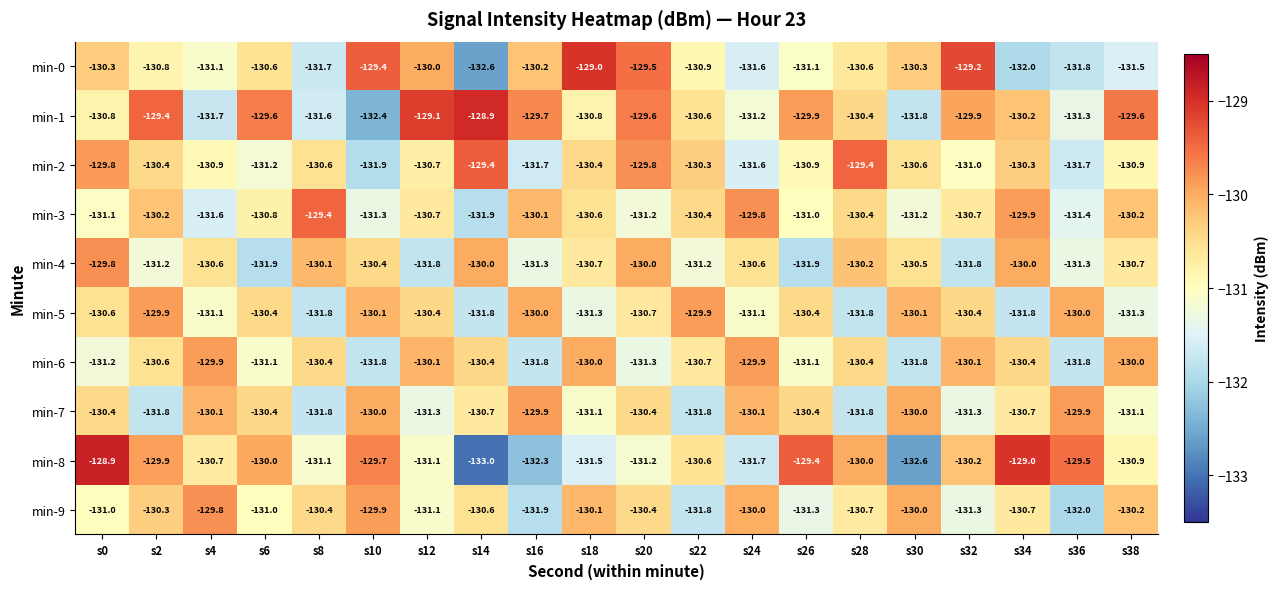

At which category is the sum across all series the highest?

s0